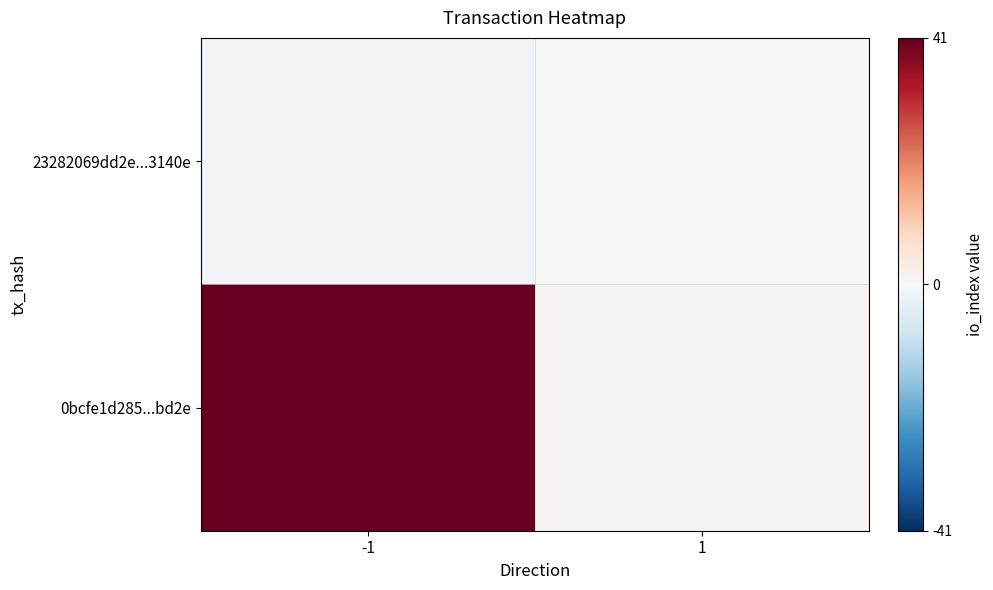

At how many categories does at least one series exceed 8?

1